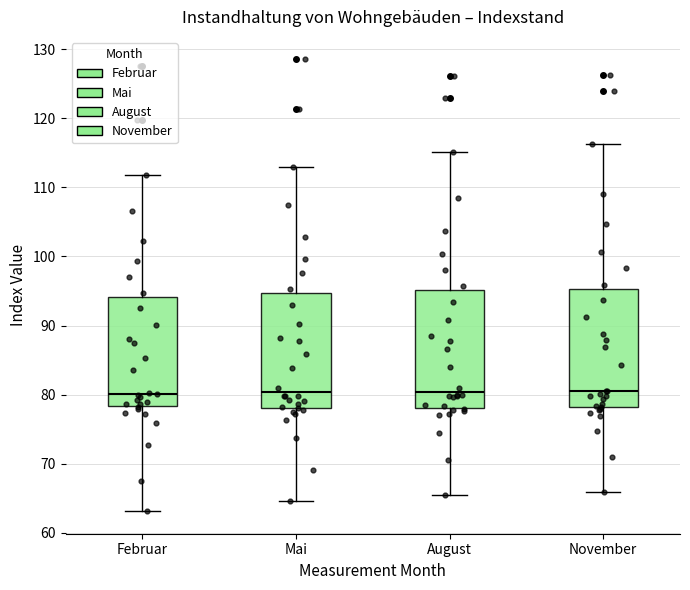

Where does the lower whisker of the box for November end on the y-axis? The values are not printed on the chart, so give them approximately, as read against the axis.

66